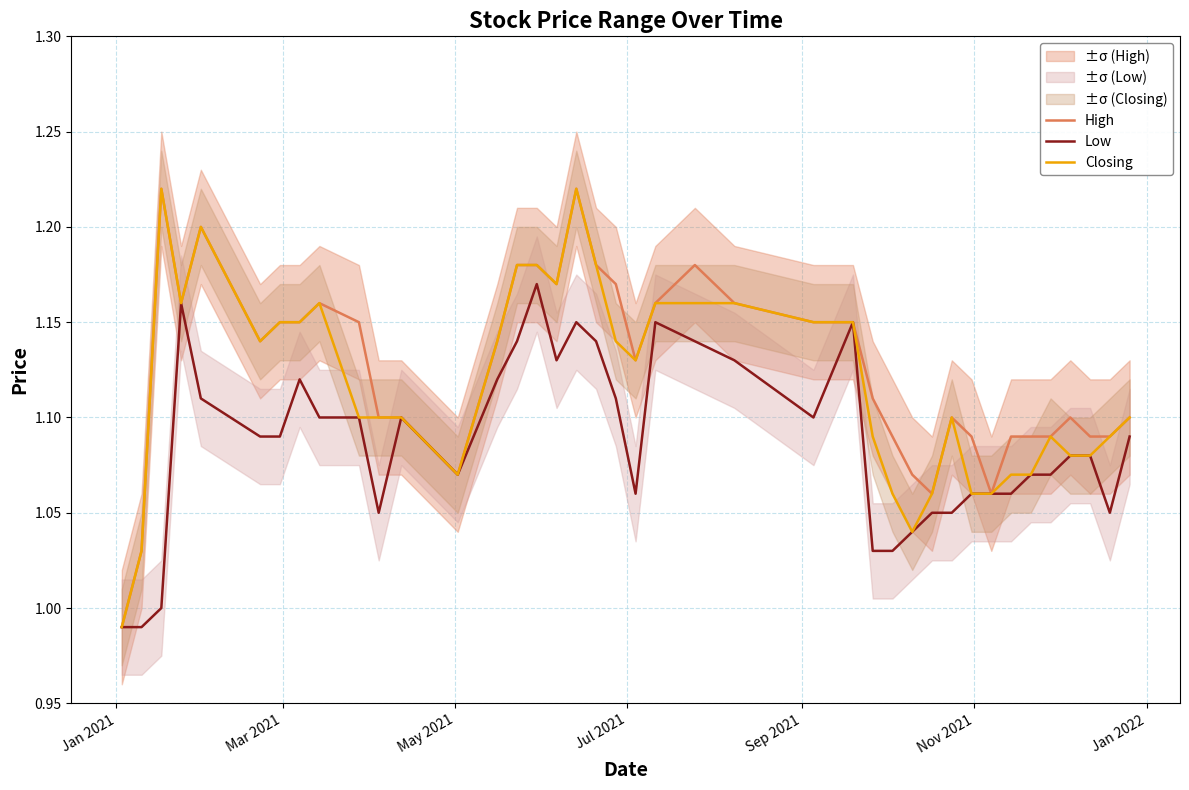

List the series in order of their peak value, lowest first.

Low, High, Closing